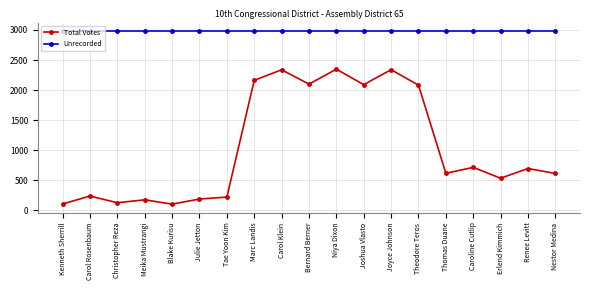

What is the lowest value of the Unrecorded series?

2980